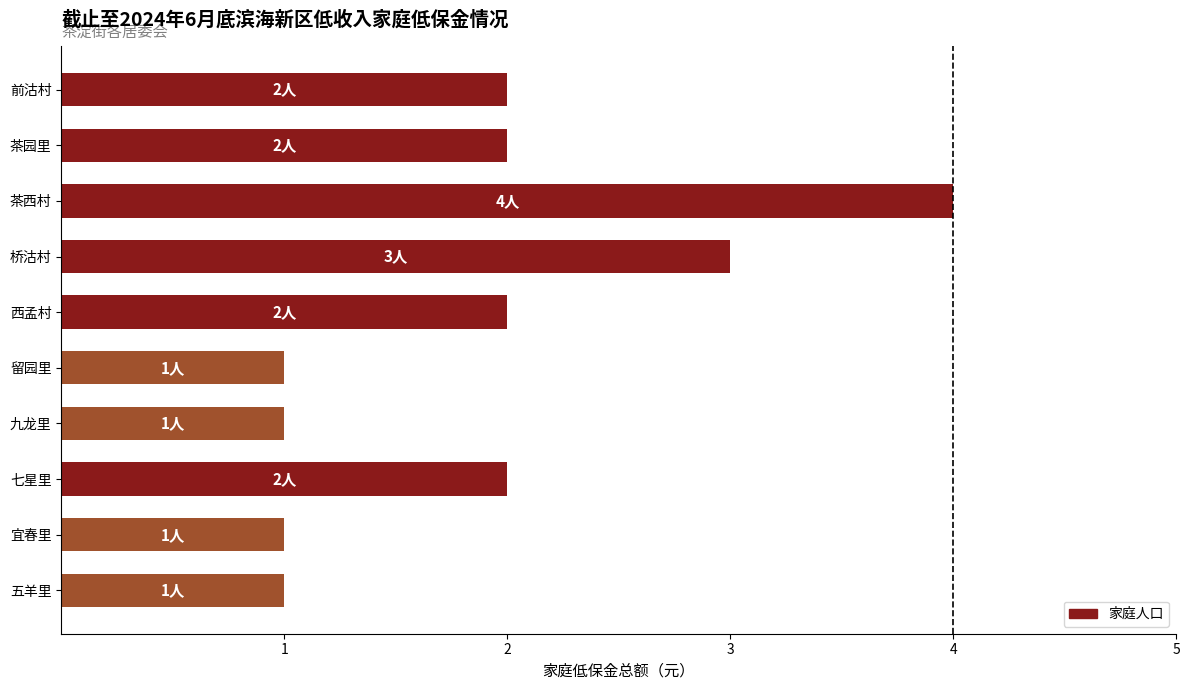

What is the difference between the maximum and second lowest values?

3